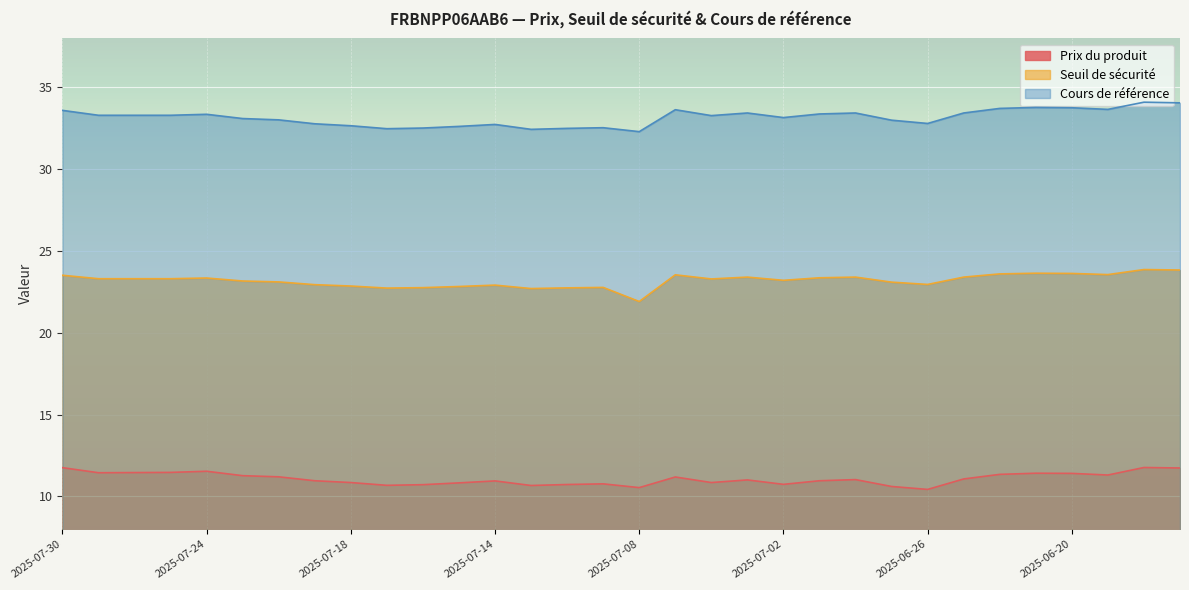

Is the value of Prix du produit at 2025-07-29 greater than the value of Seuil de sécurité at 2025-06-23?

No